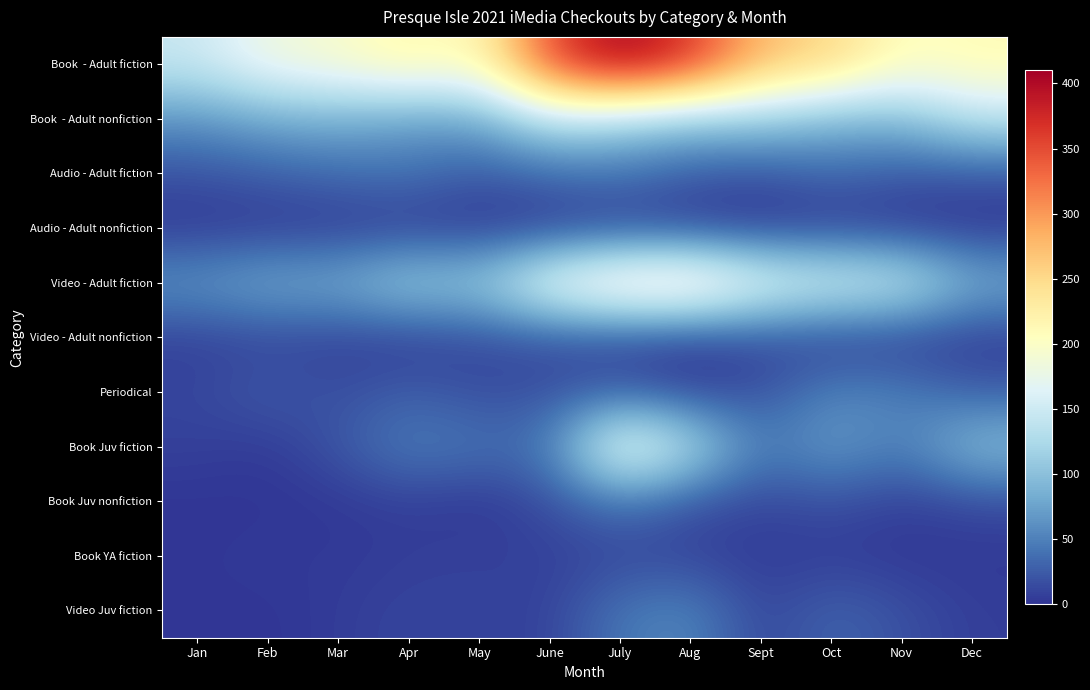

What is the difference between the highest and lowest values at May?

205